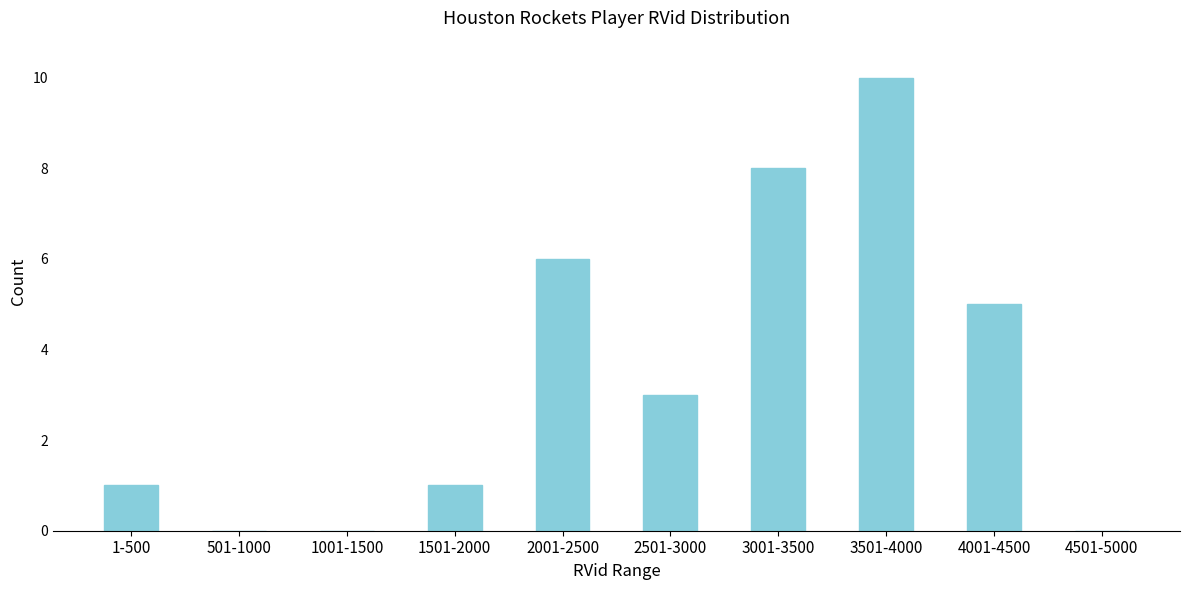

Reading left to right, what are all the values shown in this chart?

1-500=1	501-1000=0	1001-1500=0	1501-2000=1	2001-2500=6	2501-3000=3	3001-3500=8	3501-4000=10	4001-4500=5	4501-5000=0